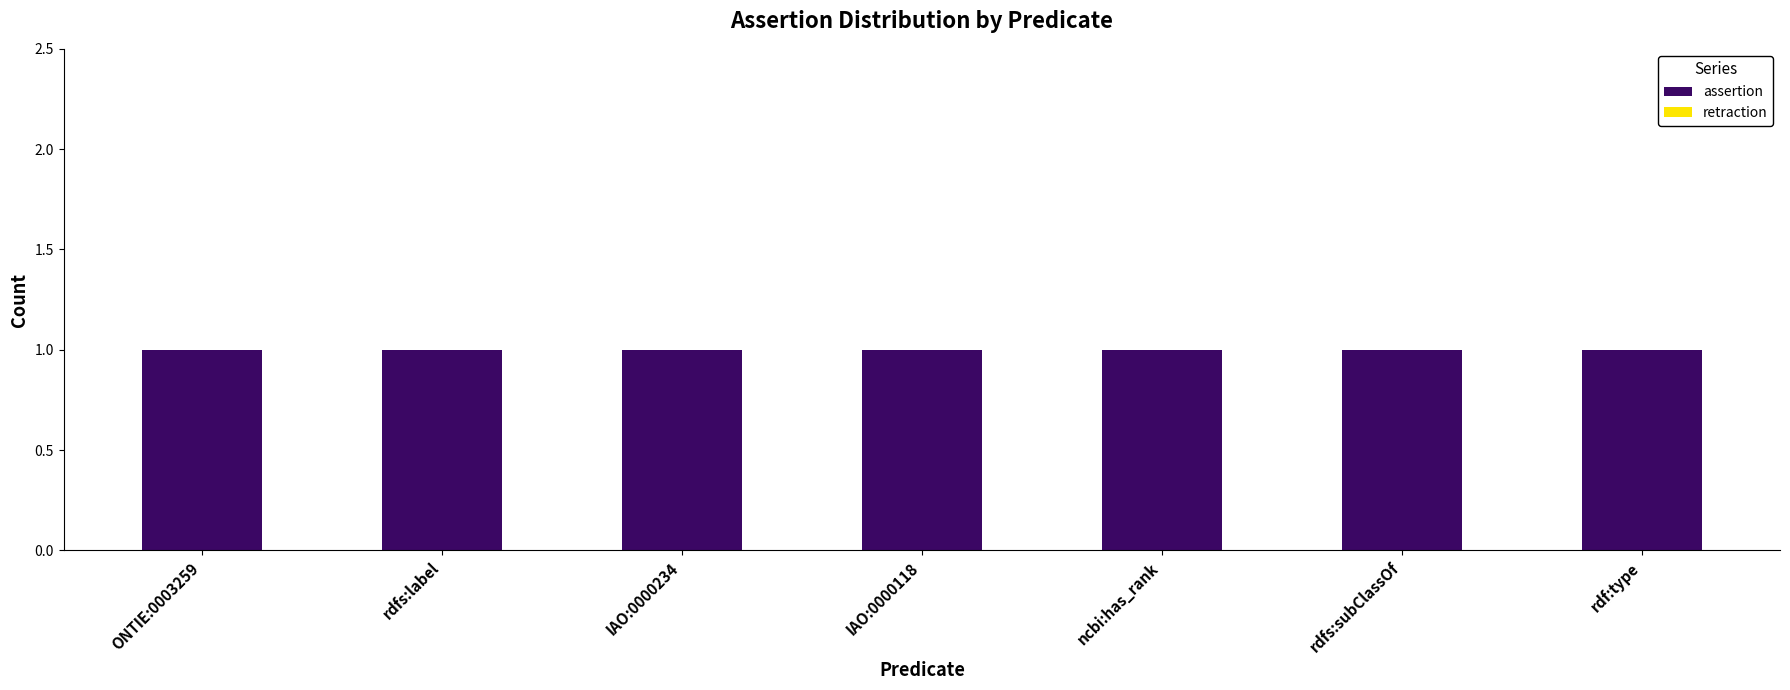

Reading left to right, extract all data points from this chart.

assertion: ONTIE:0003259=1	rdfs:label=1	IAO:0000234=1	IAO:0000118=1	ncbi:has_rank=1	rdfs:subClassOf=1	rdf:type=1
retraction: ONTIE:0003259=0	rdfs:label=0	IAO:0000234=0	IAO:0000118=0	ncbi:has_rank=0	rdfs:subClassOf=0	rdf:type=0